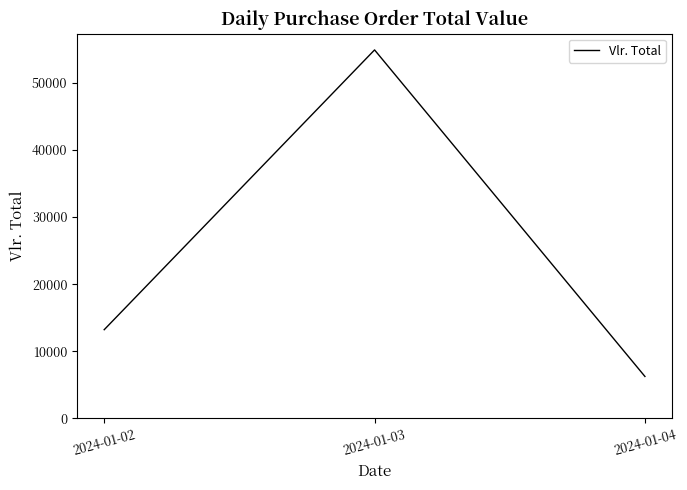

At which category does the chart reach its minimum across all series?

2024-01-04